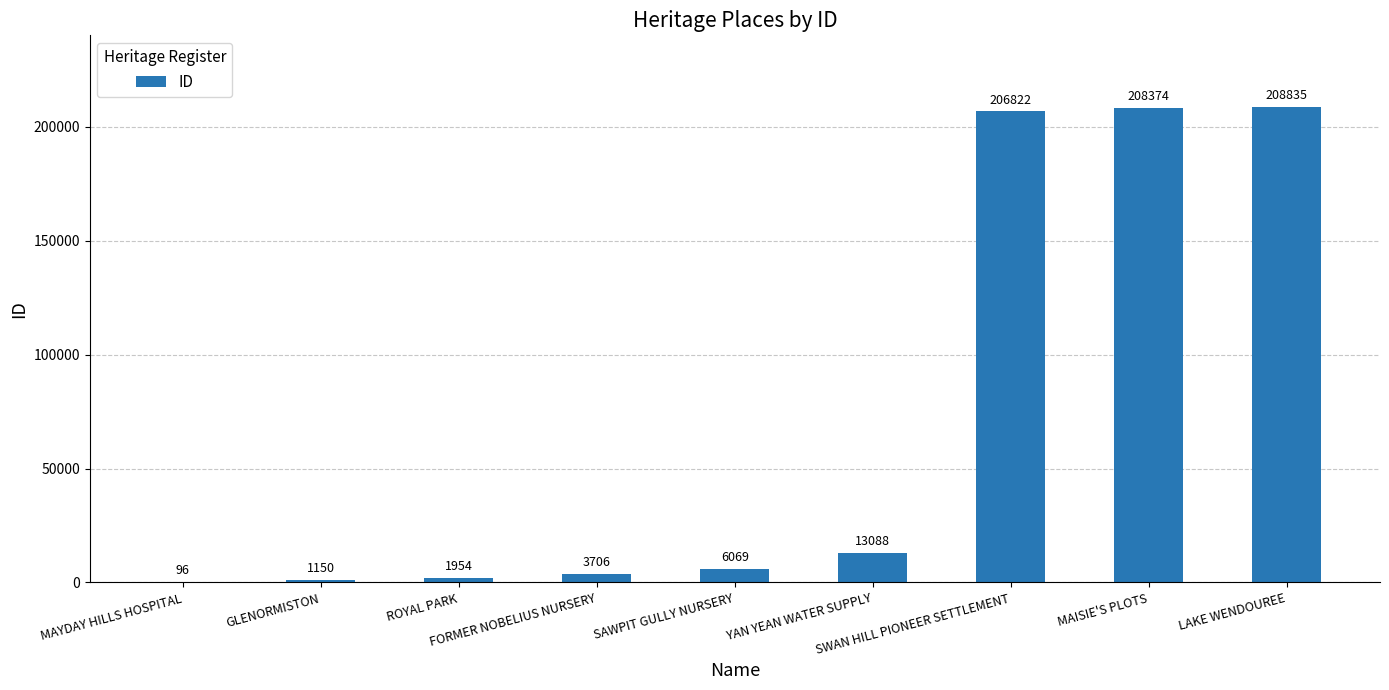

Is it true that the value at MAYDAY HILLS HOSPITAL is 96?

True